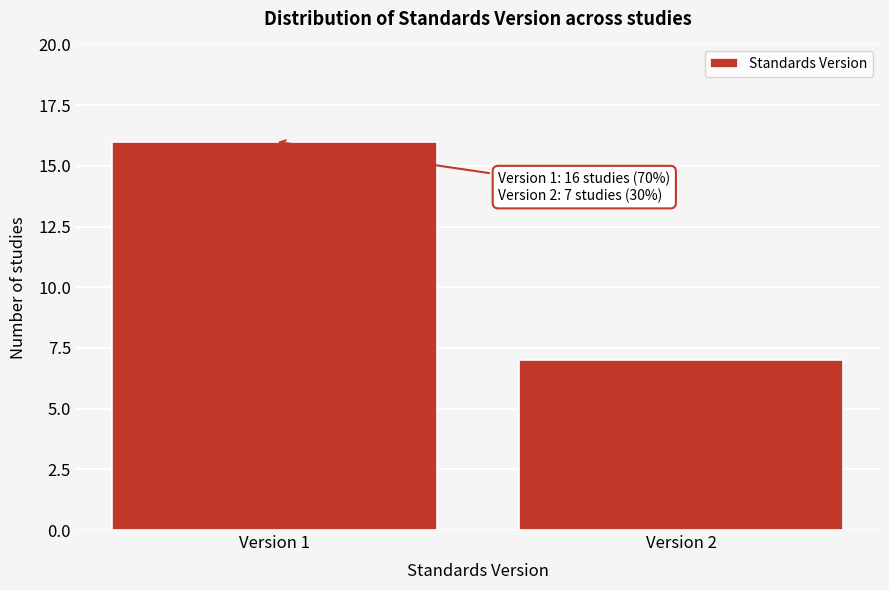

Reading left to right, list all the values displayed in this chart.

16	7